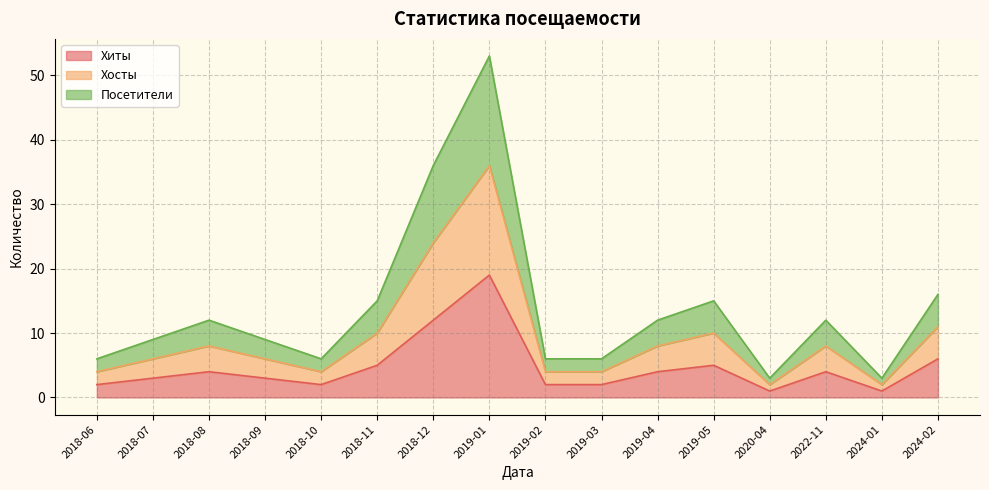

How many lines are shown in the chart?

3